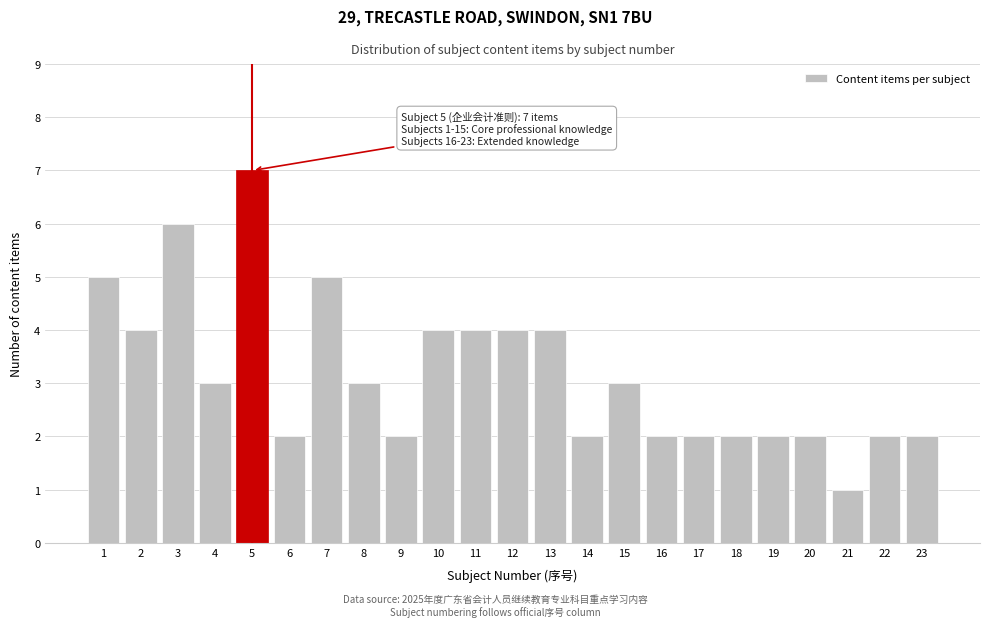

Reading left to right, extract all data points from this chart.

5	4	6	3	7	2	5	3	2	4	4	4	4	2	3	2	2	2	2	2	1	2	2